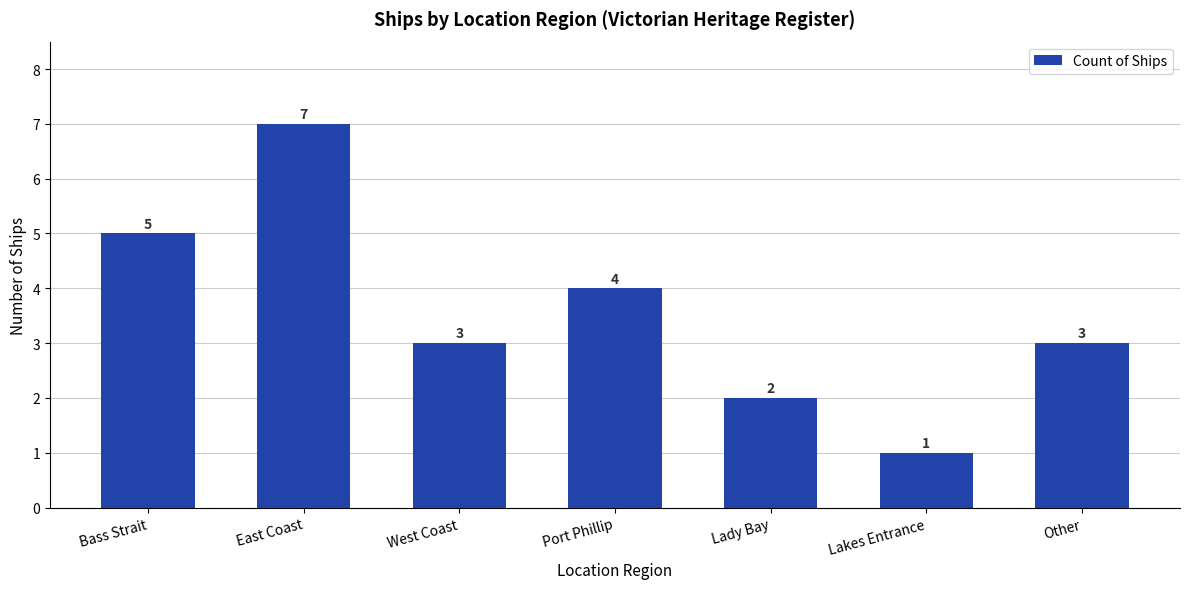

What is the label of the 7th bar from the left?

Other